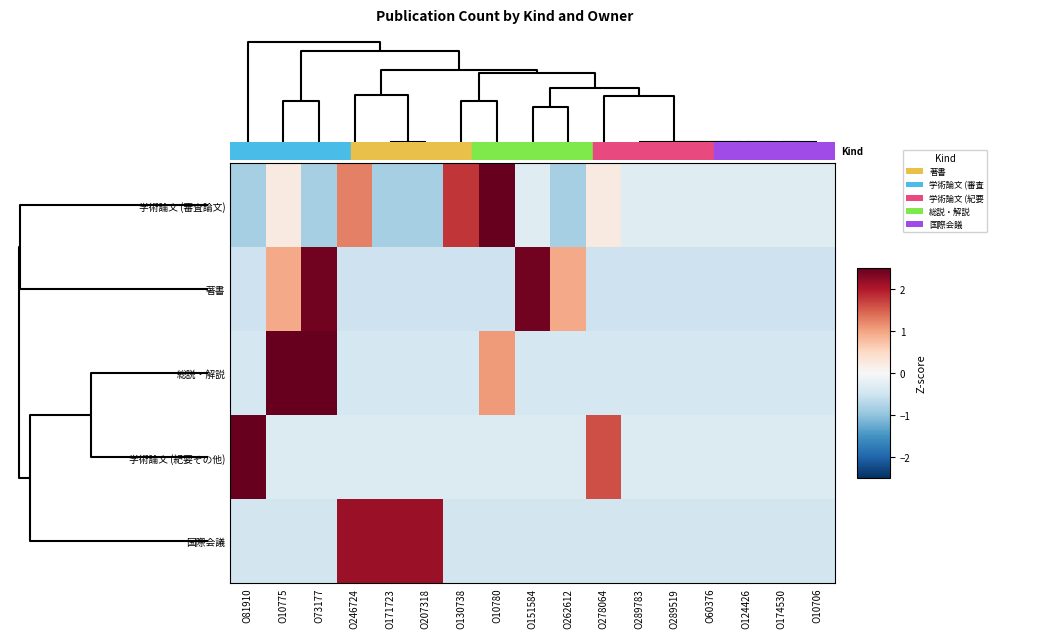

How many series are shown in this chart?

5